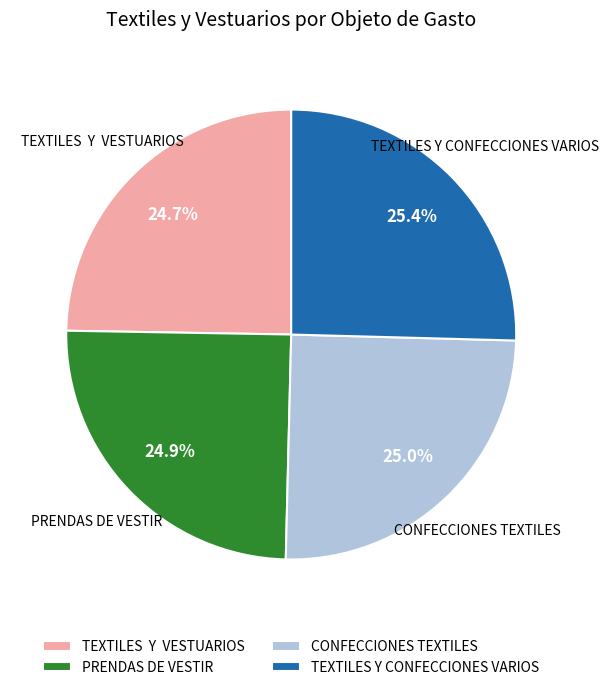

What percentage is the PRENDAS DE VESTIR slice, to the nearest percent?

25%